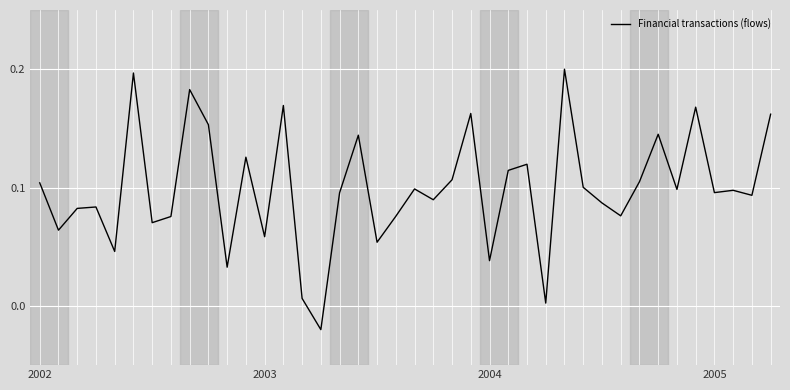

Is this an area chart (filled region under the line)?

No